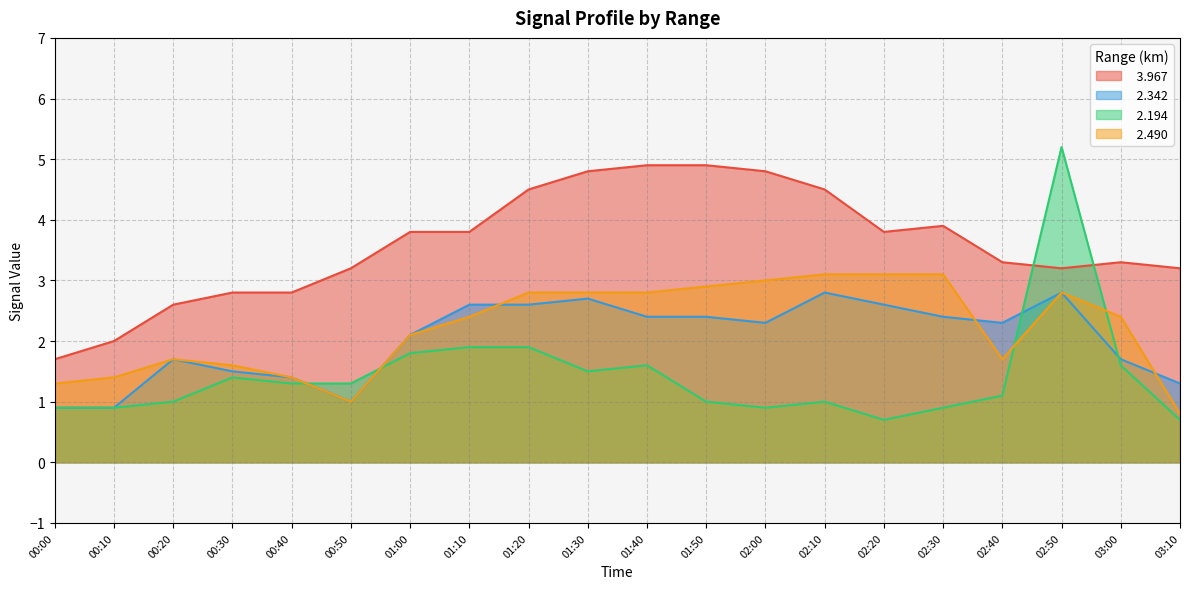

What is the total value across all series at 00:30?

7.3